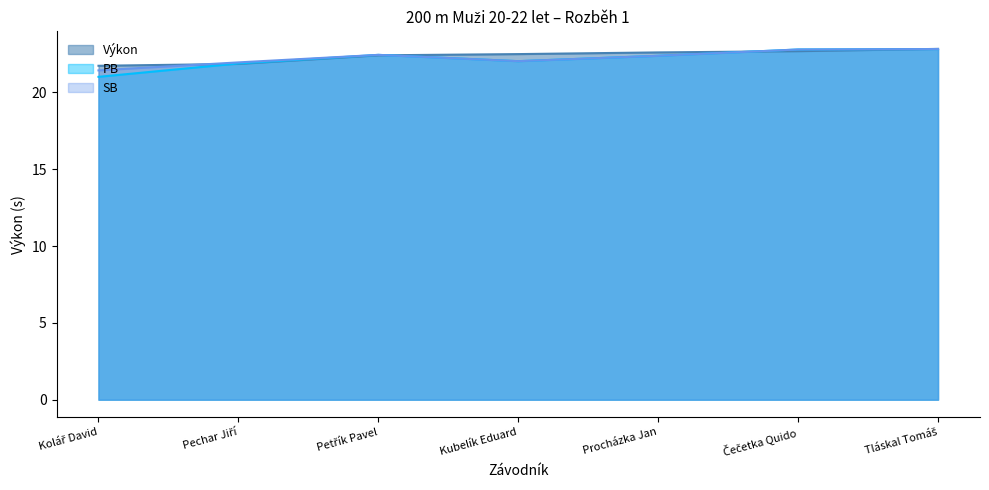

Is the value of PB at Petřík Pavel greater than the value of SB at Pechar Jiří?

Yes